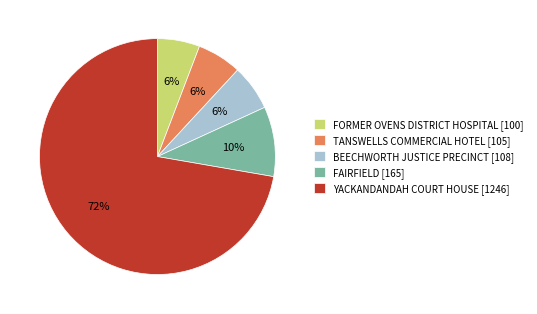

Does YACKANDANDAH COURT HOUSE [1246] account for over 50% of the chart?

Yes